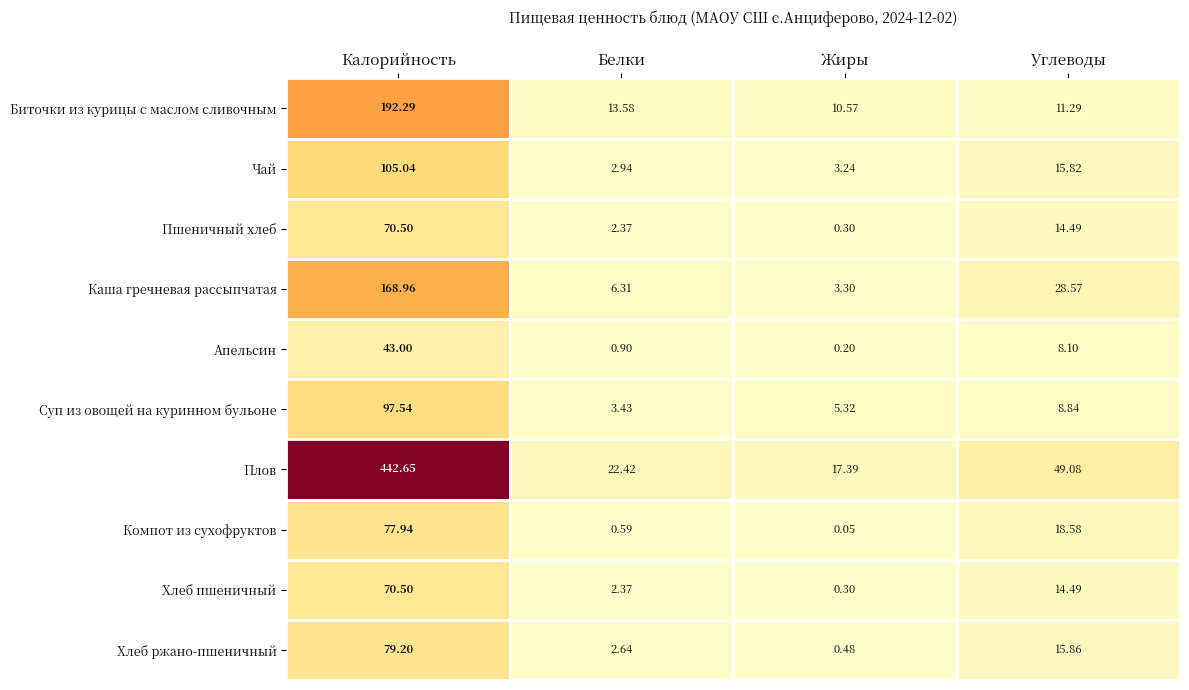

At how many categories does at least one series exceed 190?

1